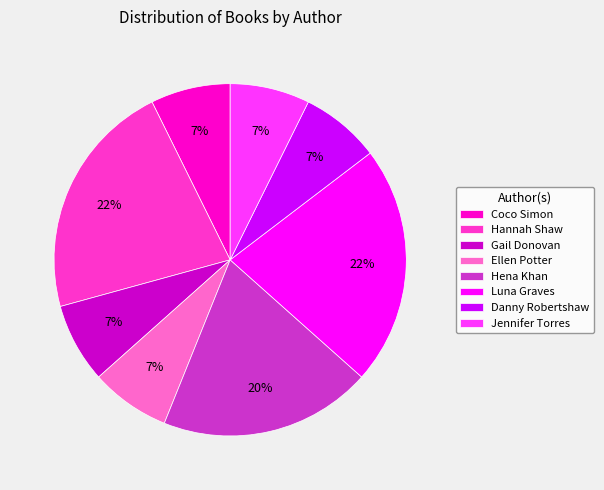

What percentage is the Coco Simon slice, to the nearest percent?

7%